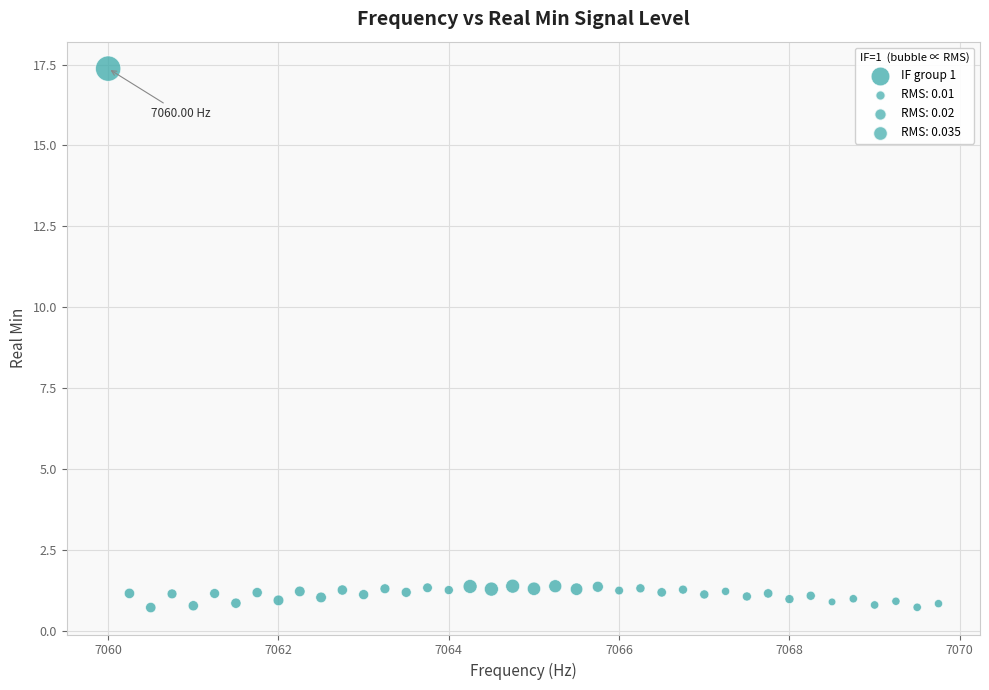

What is the range of Y values (max minus min)?

16.6